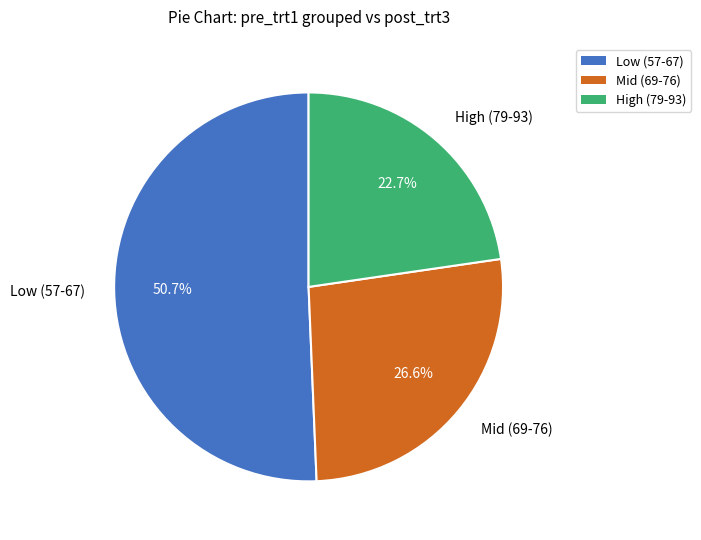

Is Mid (69-76) the majority of the pie?

No